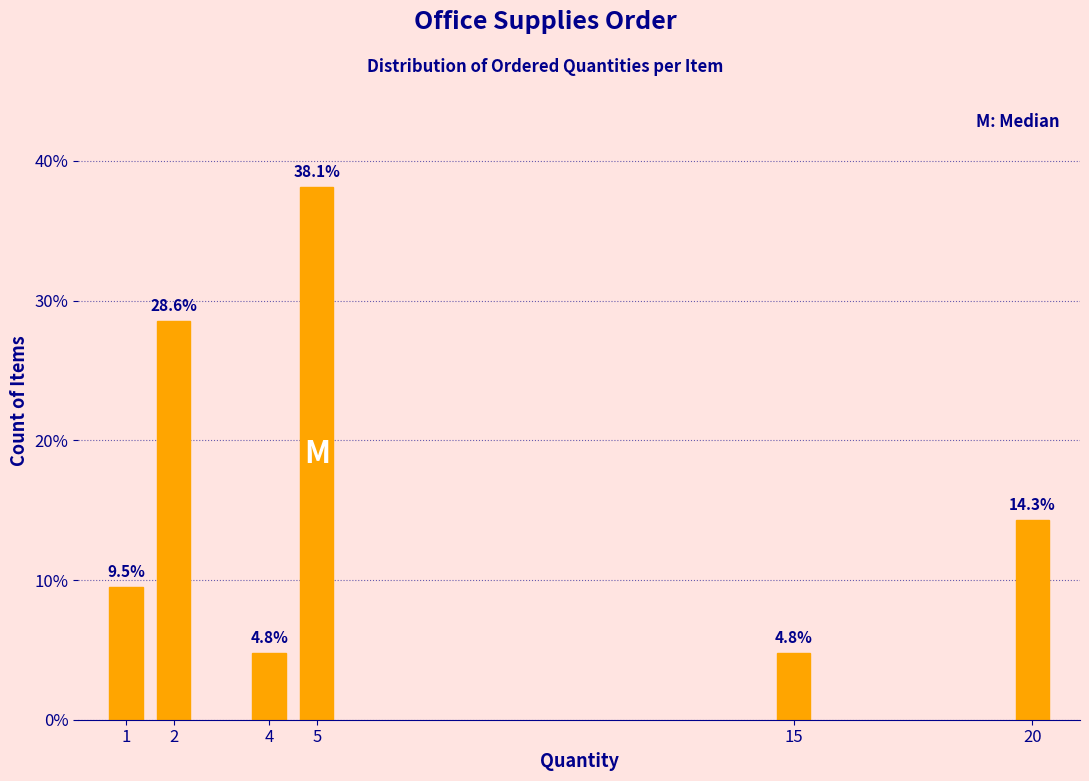

Reading left to right, what are all the values shown in this chart?

1=9.5	2=28.6	4=4.8	5=38.1	15=4.8	20=14.3